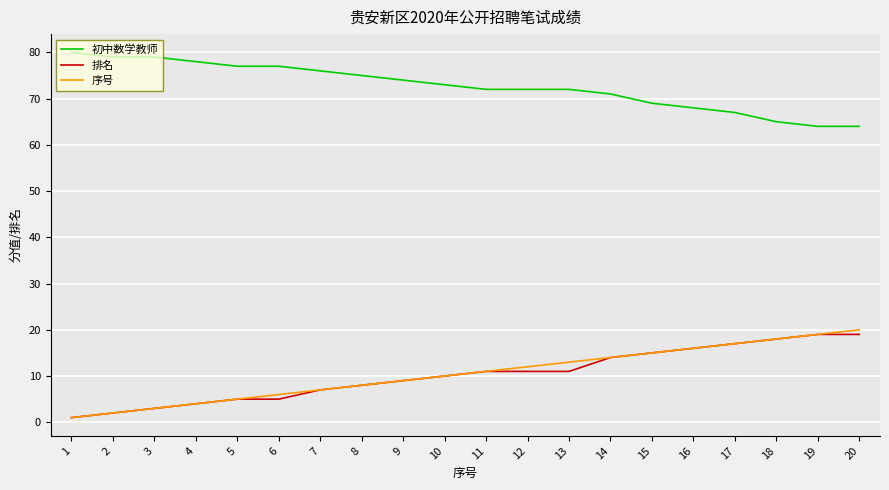

Is this an area chart (filled region under the line)?

No